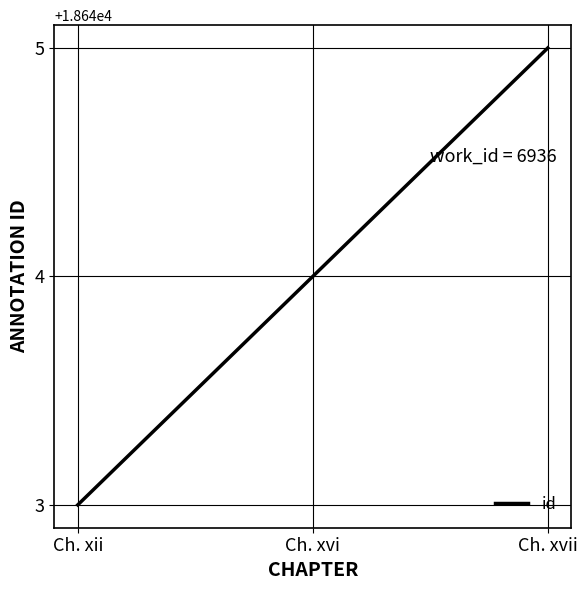

What value does the data have at Ch. xii?

18643